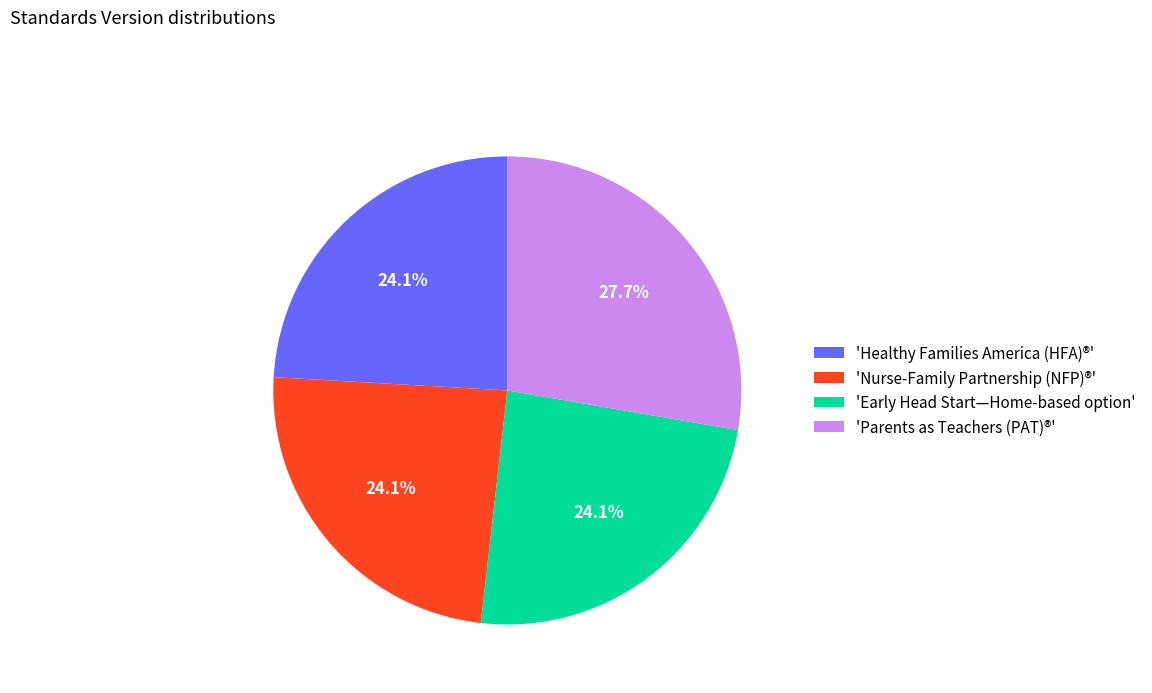

Count the number of slices in the pie.

4